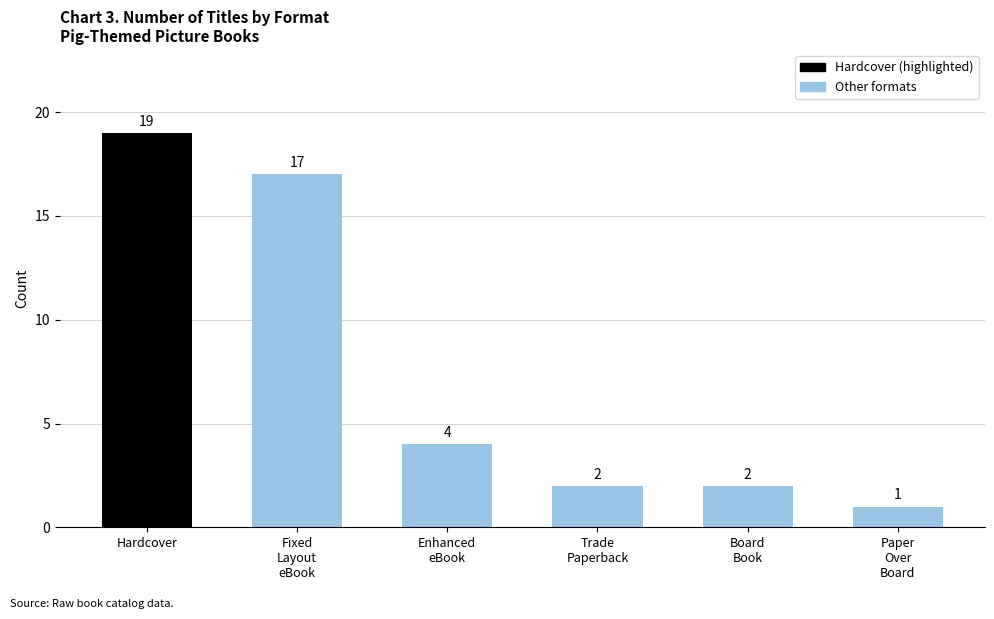

Reading left to right, extract all data points from this chart.

19	17	4	2	2	1